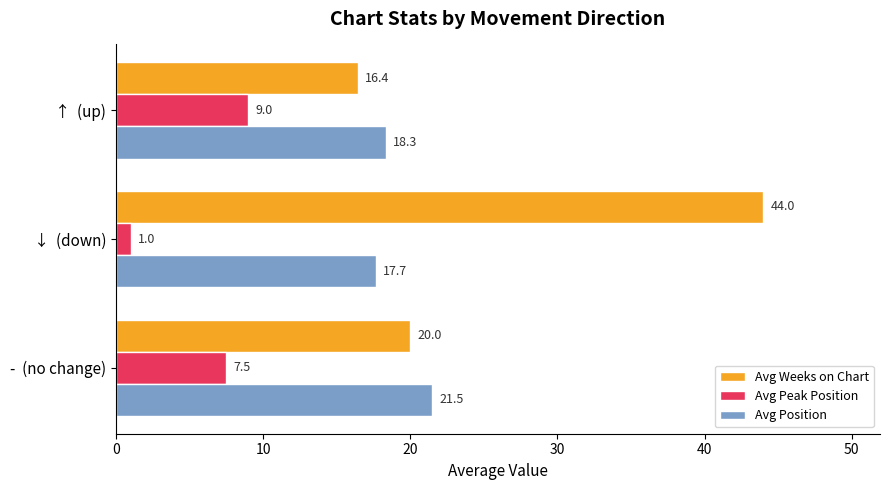

What is the difference between the highest and lowest values at ↓  (down)?

43.0